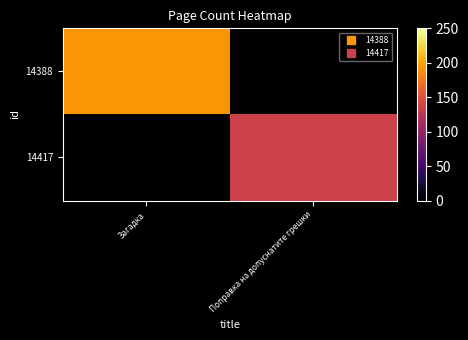

Reading left to right, transcribe all the data shown in this chart.

14388: Загадка=192	Поправка на допуснатите грешки=0
14417: Загадка=0	Поправка на допуснатите грешки=136